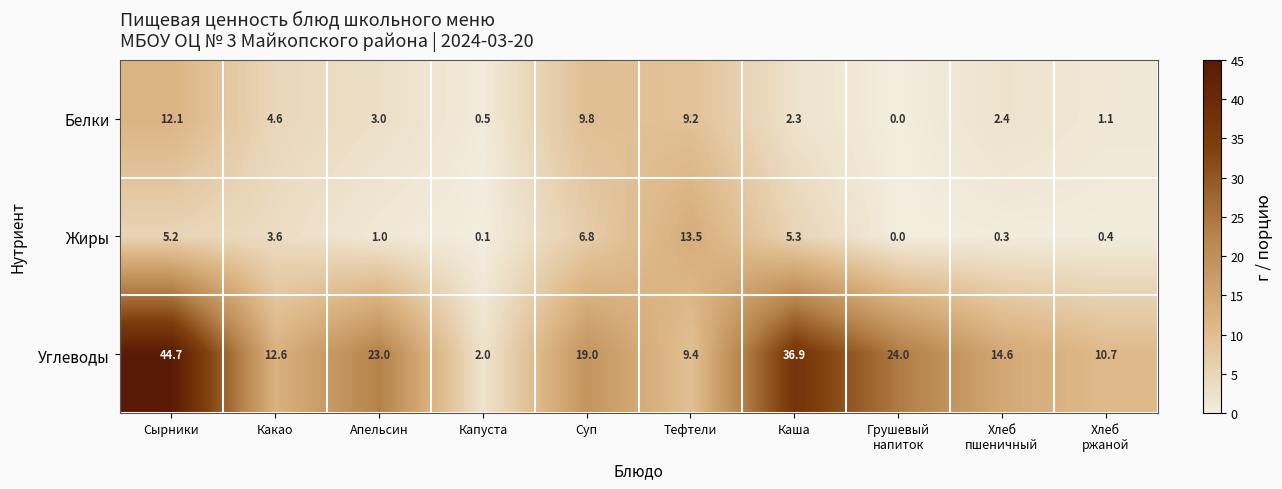

Is it true that Углеводы equals 0.9 at Капуста?

False